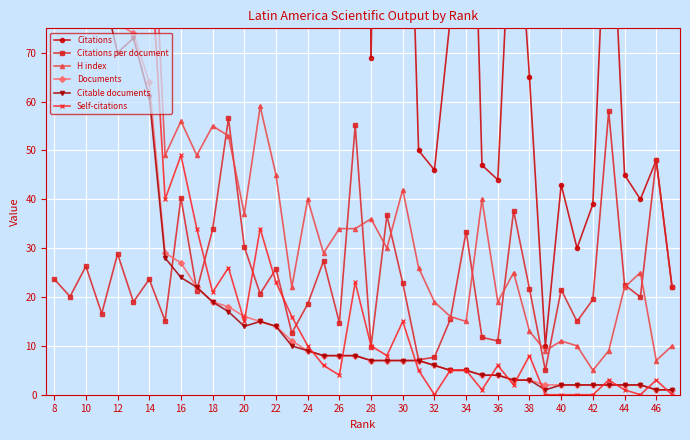

Which series has the widest spread of values?

Citations